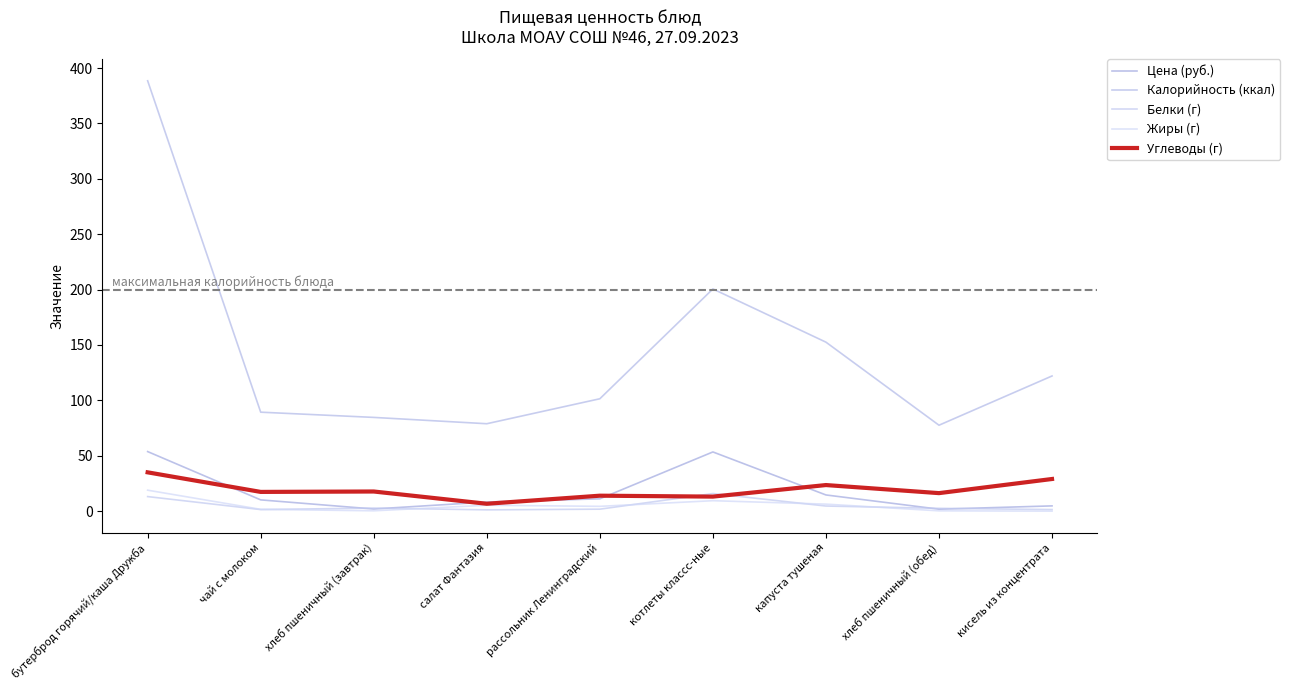

True or false: Жиры (г) has more than 2 interior local peaks.

False